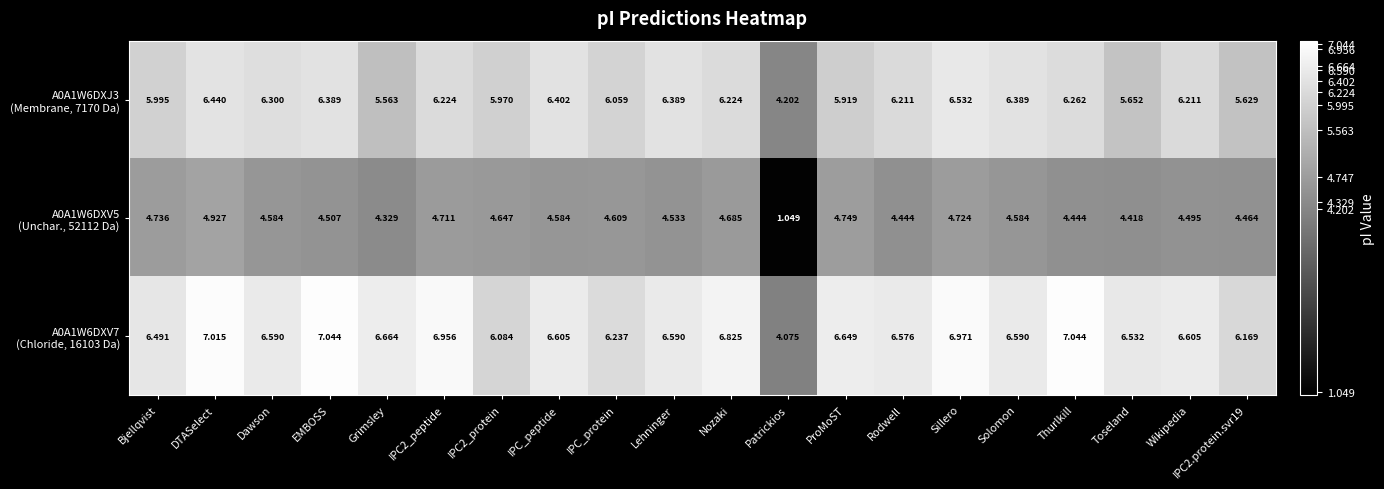

At which category is the sum across all series the highest?

DTASelect